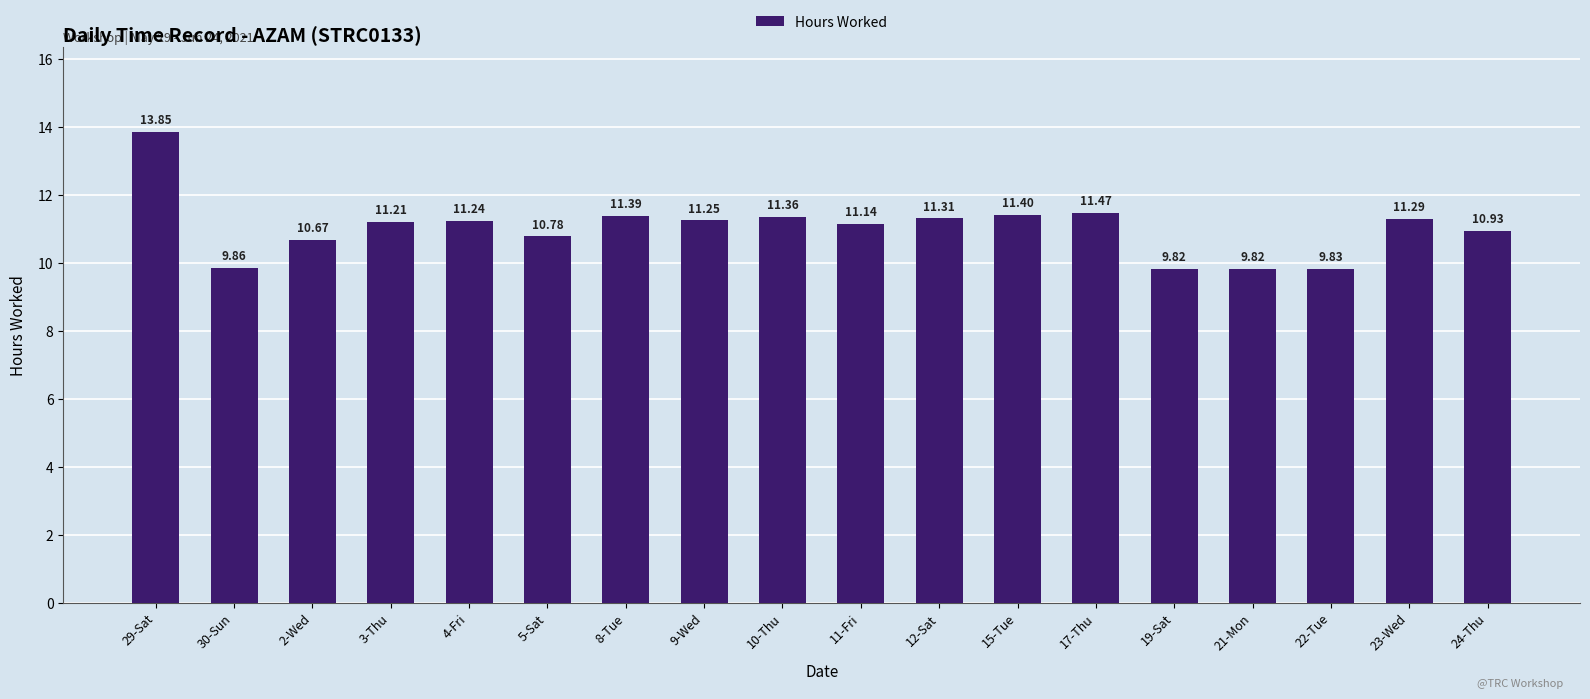

What is the average value?

11.0